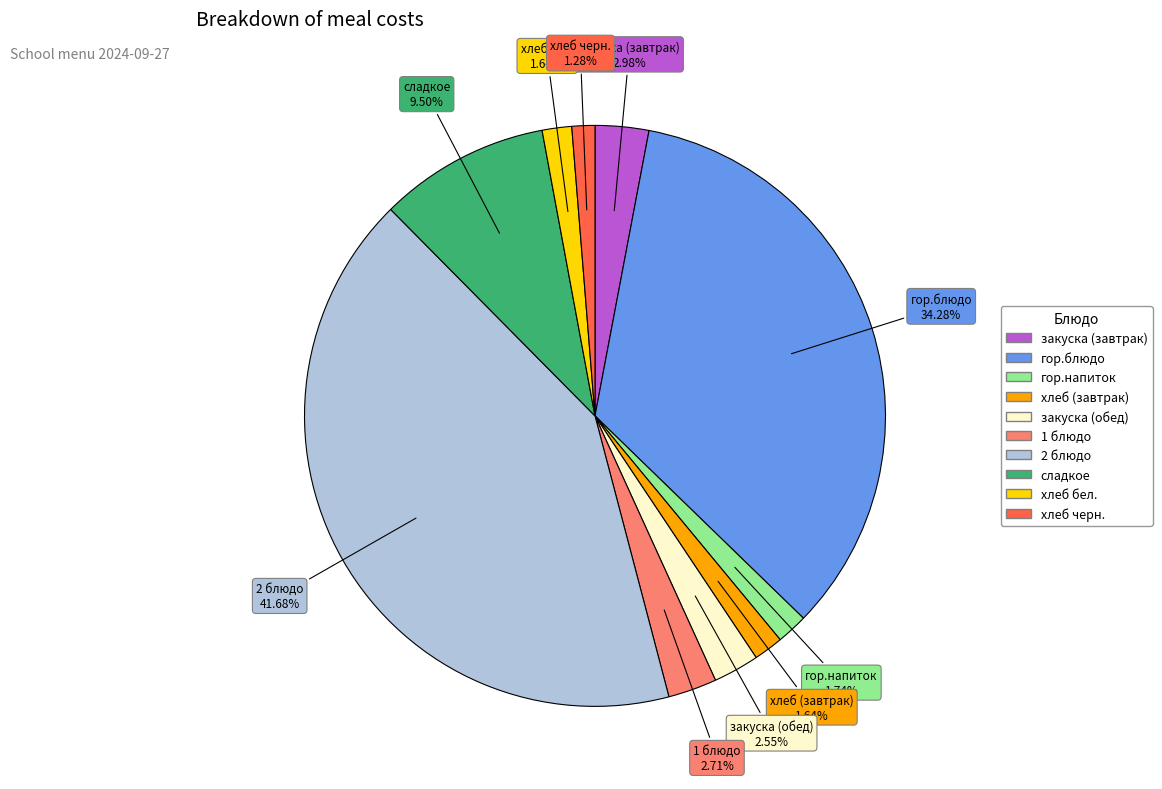

Is it true that гор.напиток is 2% of the pie?

True